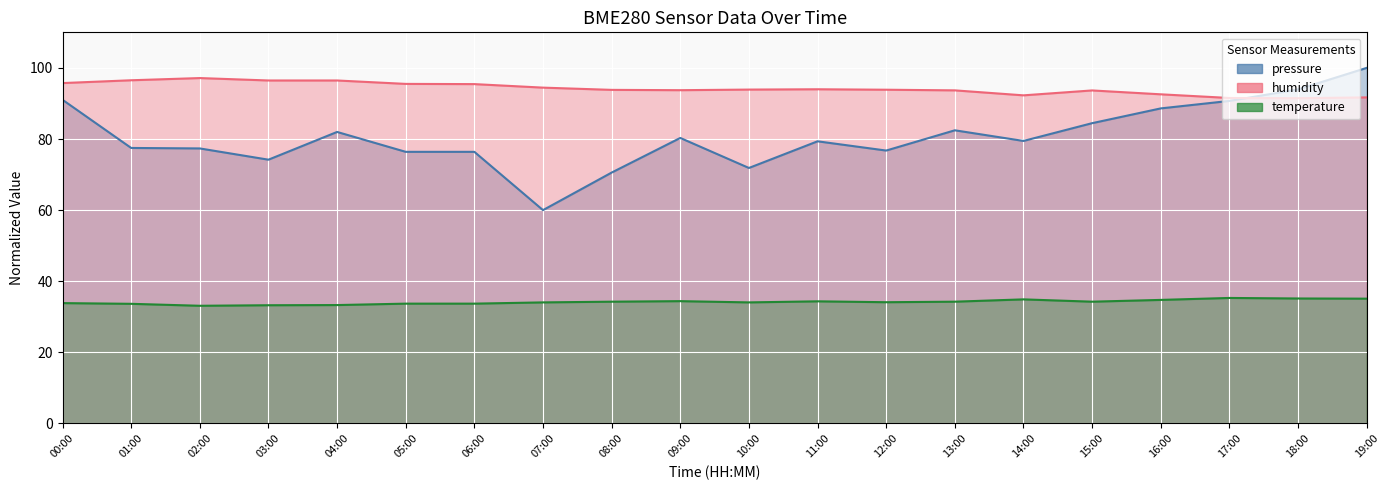

What is the maximum value shown in the chart?

100.0